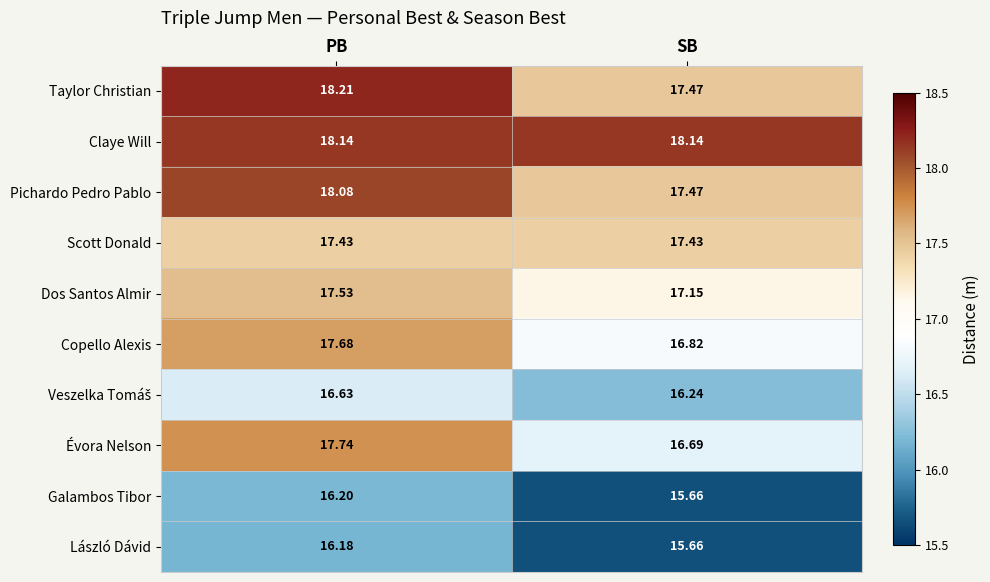

At which label does László Dávid first exceed 16?

PB